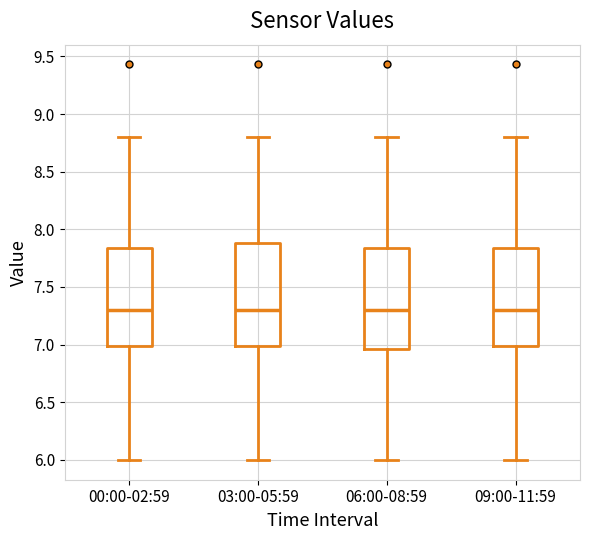

Reading left to right, read every box against the y-axis: the position of its median line, the range the box covers, and the ends of its whiskers. The values are not printed on the chart, so give them approximately, as read against the axis.

00:00-02:59: median 7.30, box 7.00 to 7.85, whiskers 6.00 to 8.80
03:00-05:59: median 7.30, box 7.00 to 7.90, whiskers 6.00 to 8.80
06:00-08:59: median 7.30, box 6.95 to 7.85, whiskers 6.00 to 8.80
09:00-11:59: median 7.30, box 7.00 to 7.85, whiskers 6.00 to 8.80